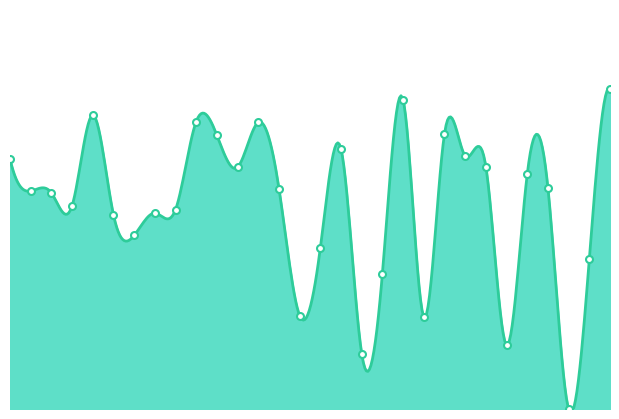

What is the ratio of the value at 22 to the value at 26?

1.1